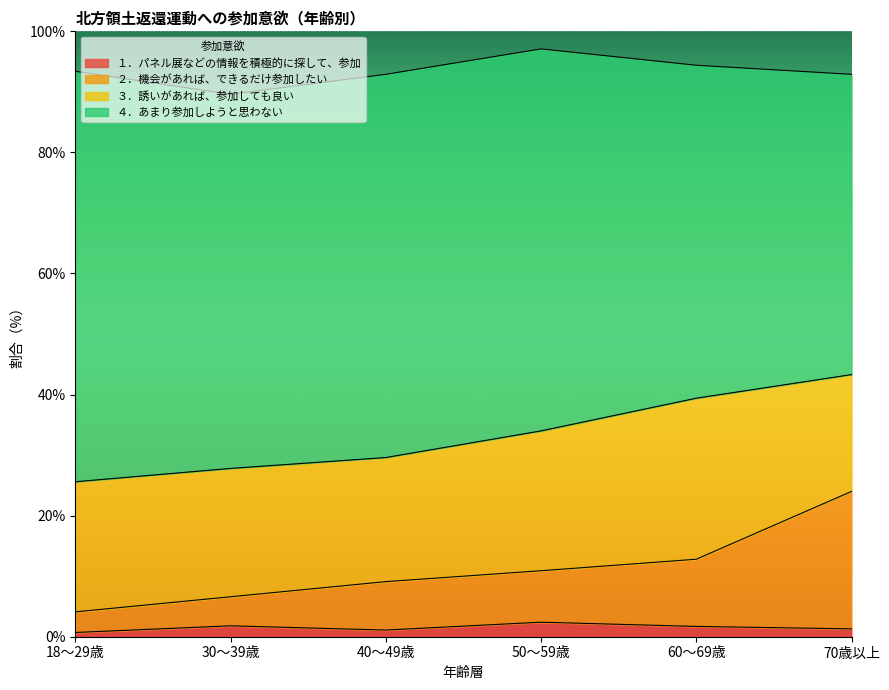

How many values in the １．パネル展などの情報を積極的に探して、参加 series exceed 1?

5